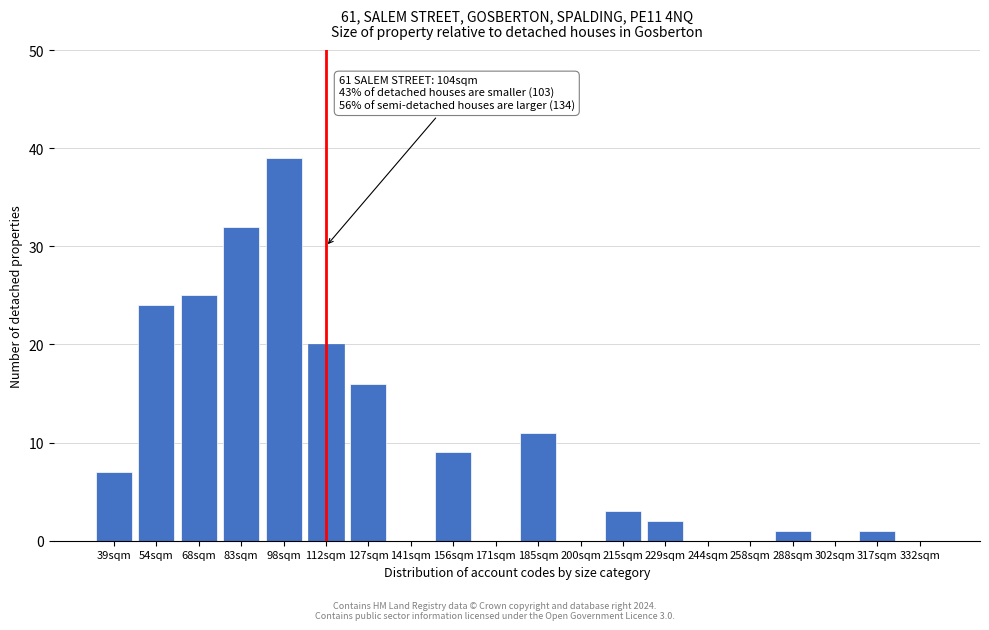

Reading left to right, transcribe all the data shown in this chart.

39sqm=7	54sqm=24	68sqm=25	83sqm=32	98sqm=39	112sqm=20	127sqm=16	141sqm=0	156sqm=9	171sqm=0	185sqm=11	200sqm=0	215sqm=3	229sqm=2	244sqm=0	258sqm=0	288sqm=1	302sqm=0	317sqm=1	332sqm=0